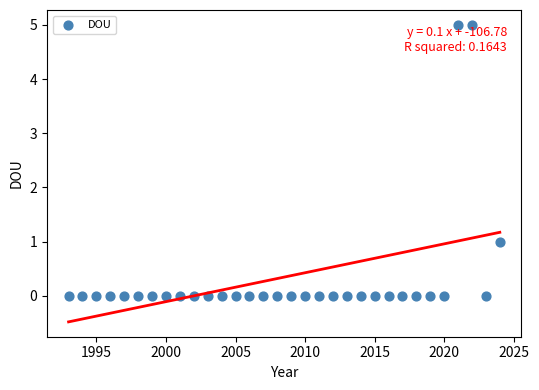

What is the range of Y values (max minus min)?

5